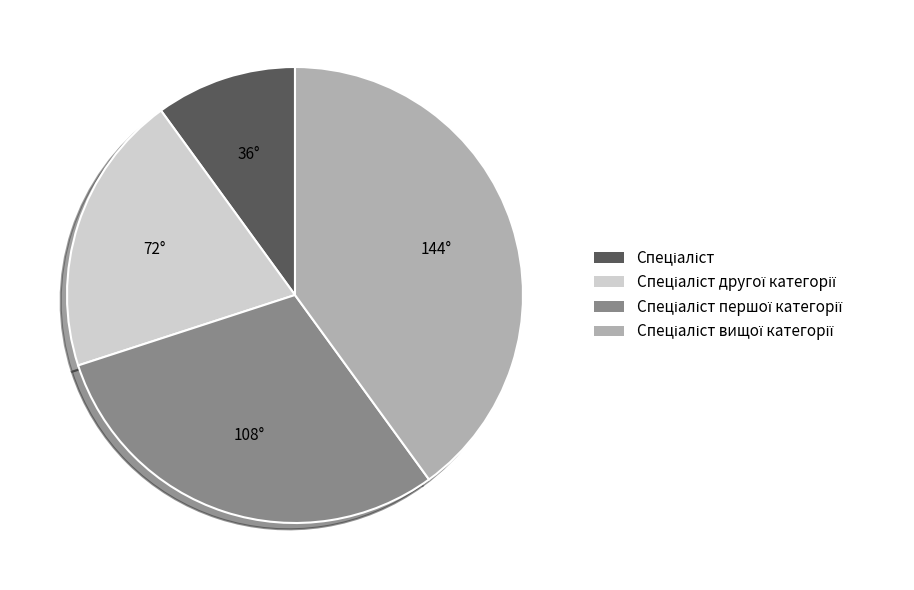

Count the number of slices in the pie.

4